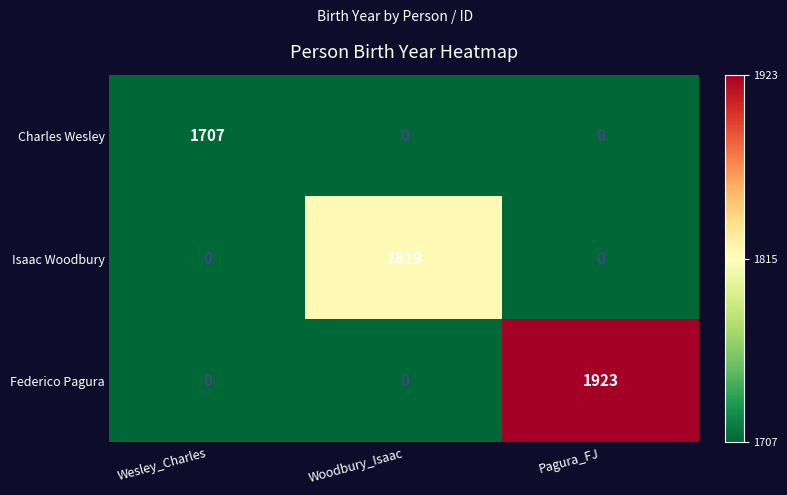

Reading left to right, list all the values displayed in this chart.

Charles Wesley: 1707	0	0
Isaac Woodbury: 0	1819	0
Federico Pagura: 0	0	1923